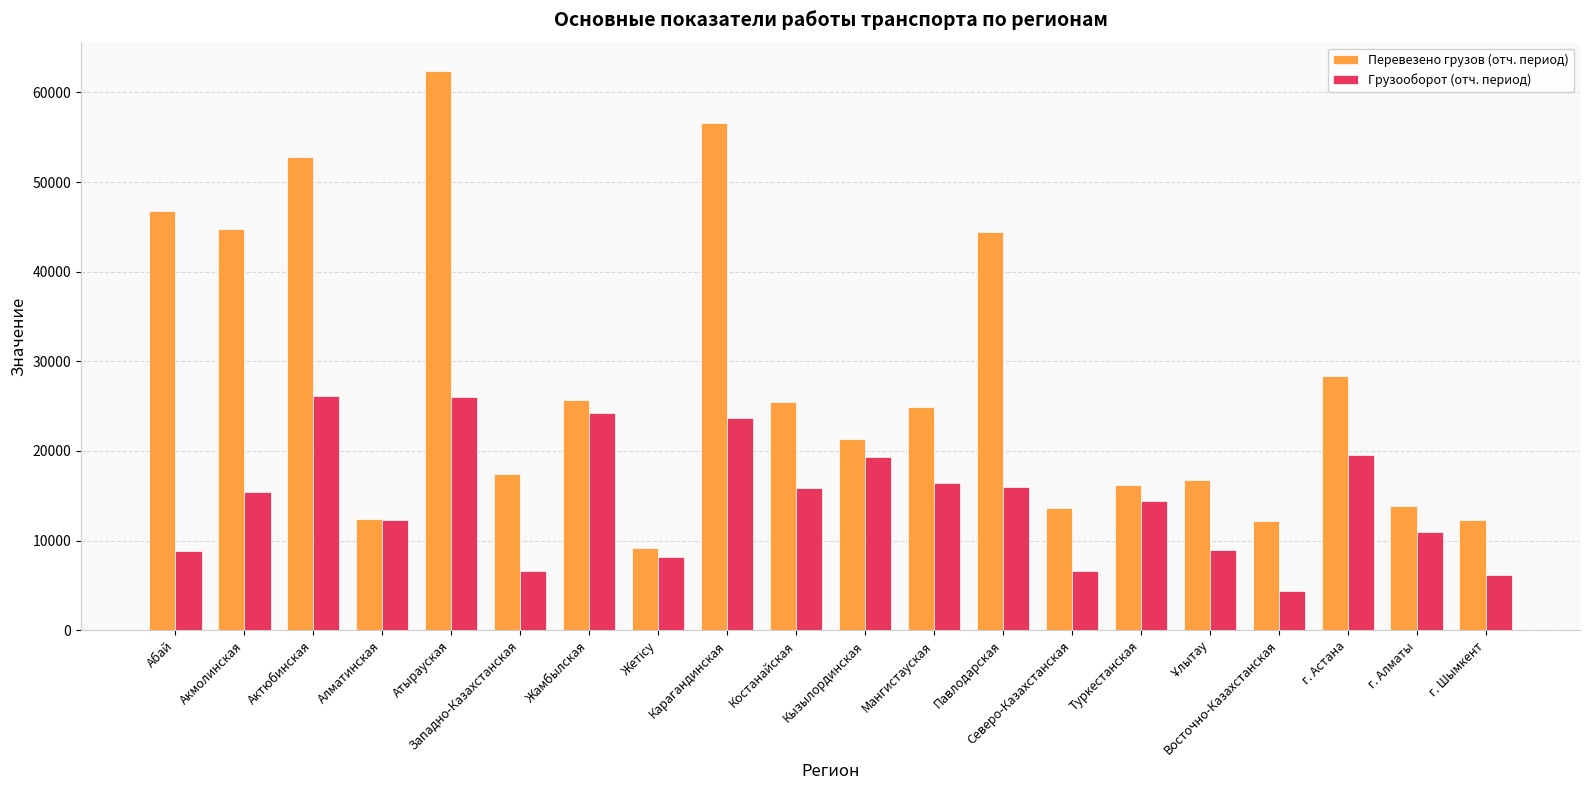

At Мангистауская, list the series in order from largest to smallest.

Перевезено грузов (отч. период), Грузооборот (отч. период)